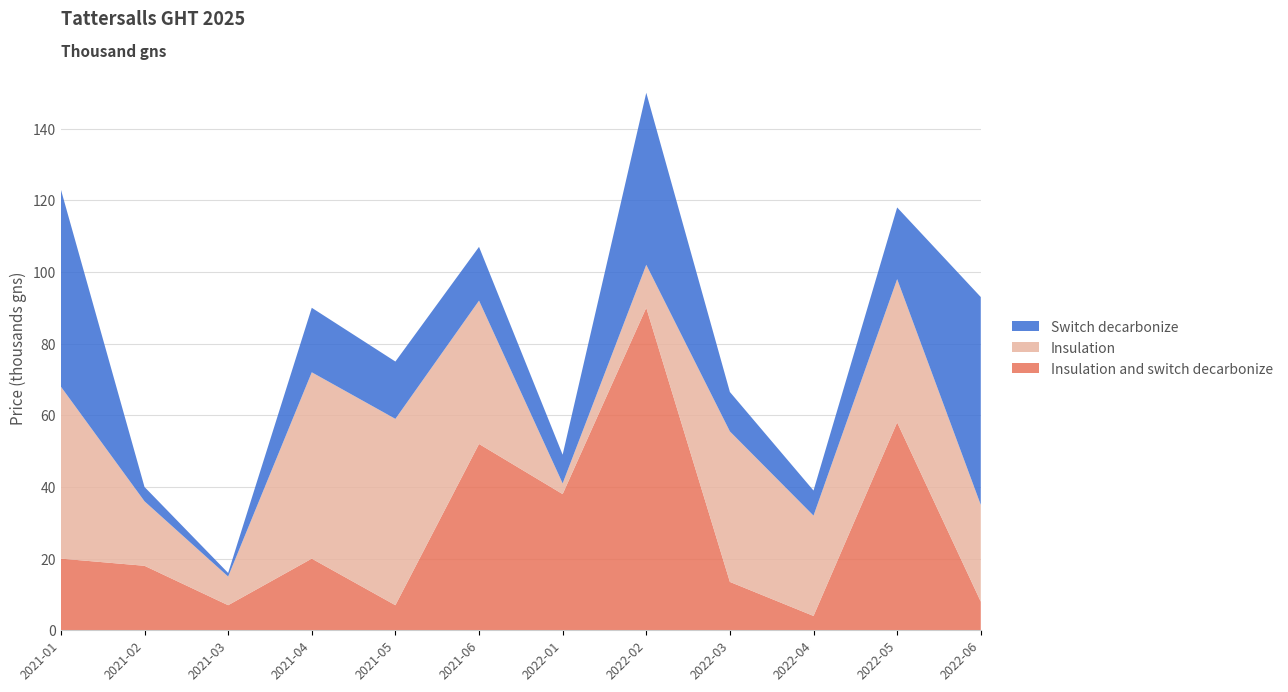

Reading left to right, extract all data points from this chart.

Insulation and switch decarbonize: 20000	18000	7000	20000	7000	52000	38000	90000	13500	4000	58000	8000
Insulation: 48000	18000	8000	52000	52000	40000	3000	12000	42000	28000	40000	27000
Switch decarbonize: 55000	4000	1000	18000	16000	15000	8000	48000	11000	7000	20000	58000